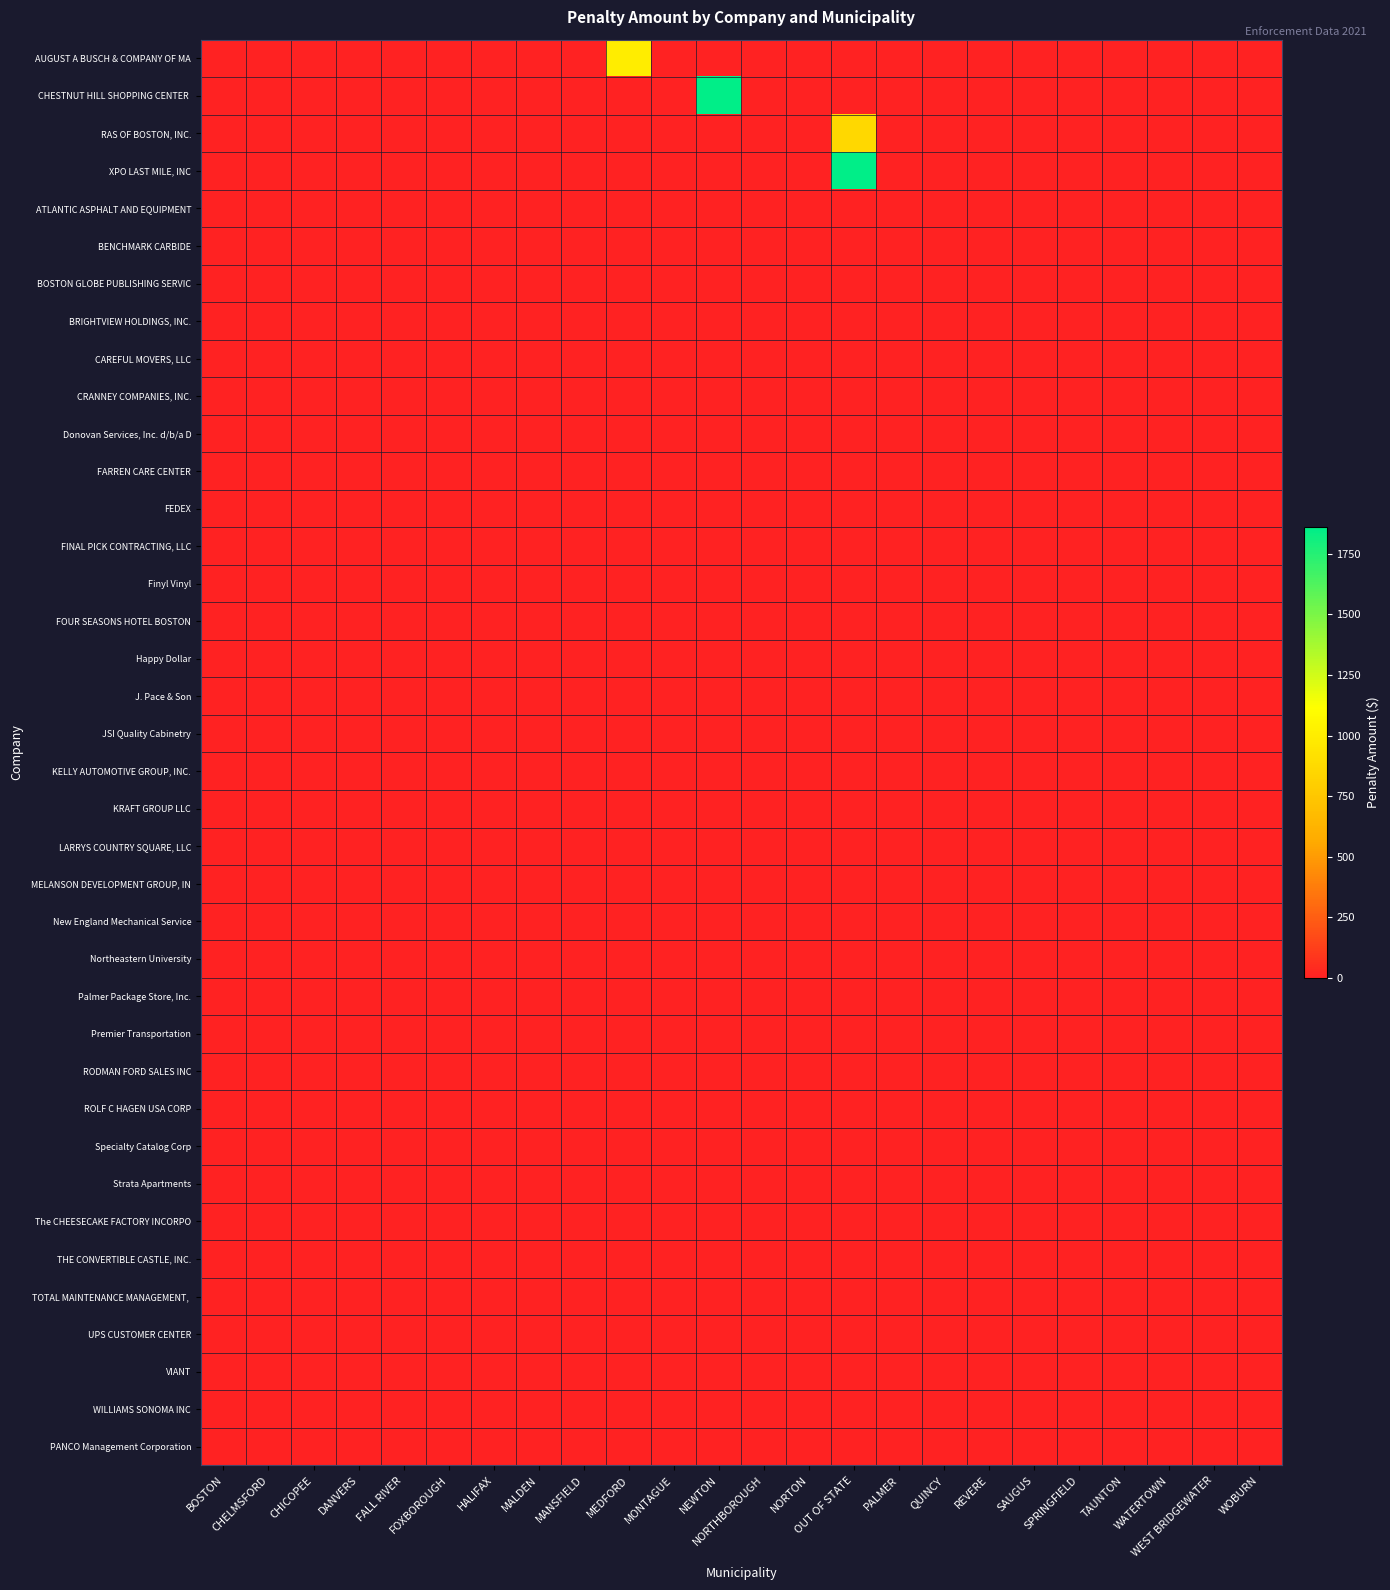

At which category does the chart reach its peak across all series?

NEWTON